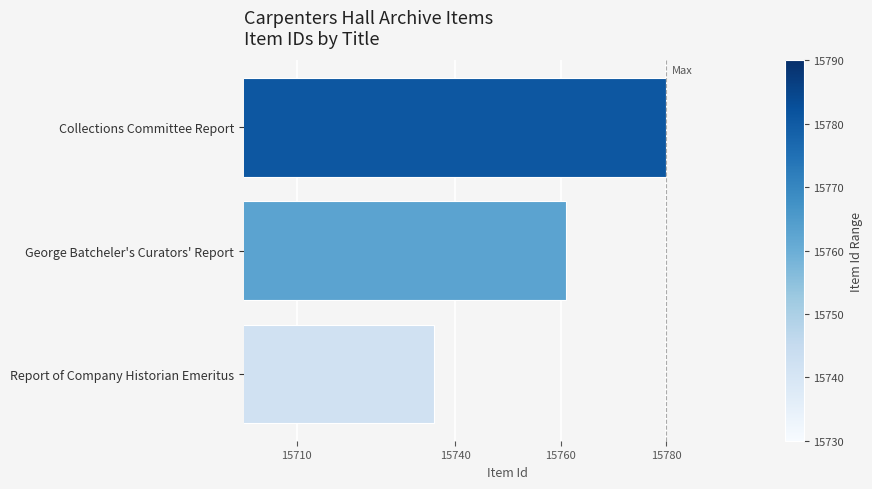

What is the difference between the maximum and minimum values?

44